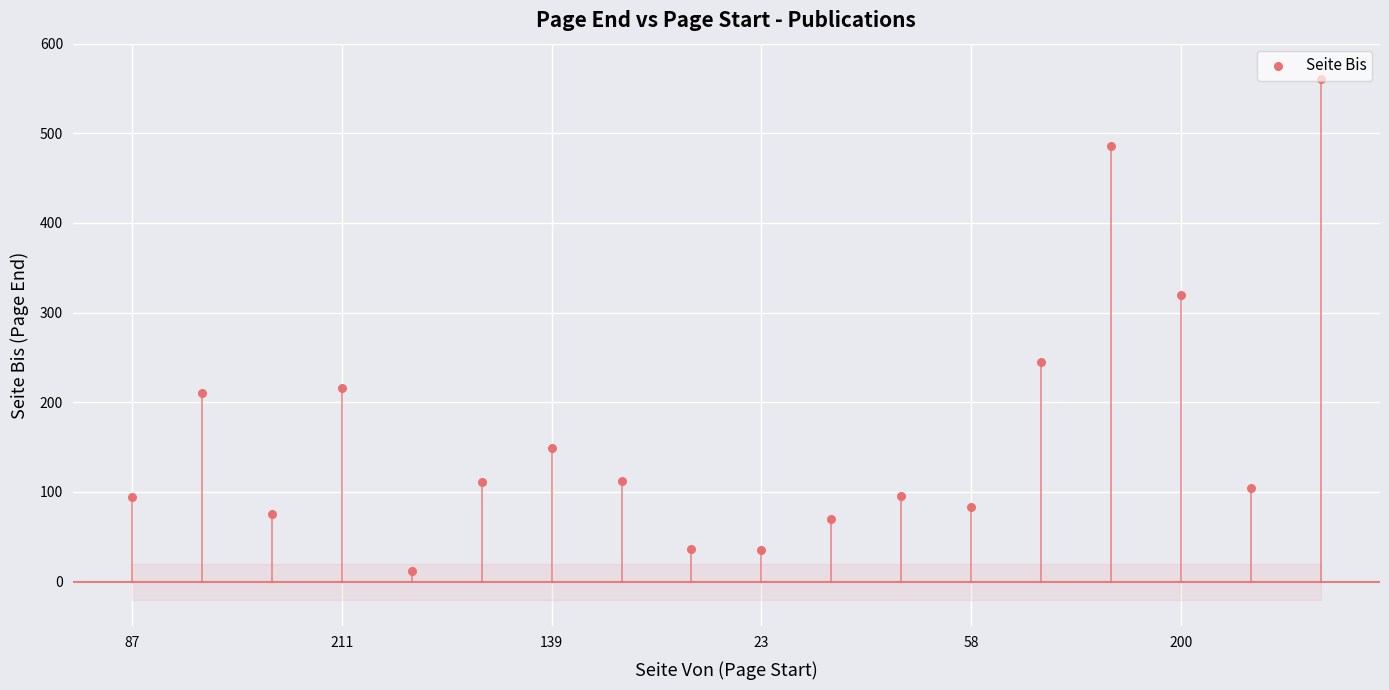

Which has a higher value, 23 or 139?

139